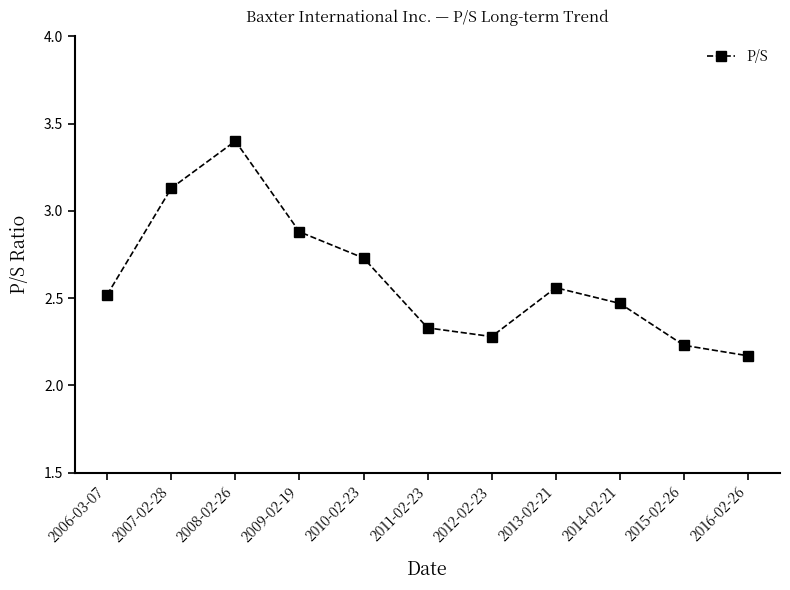

Rank the categories by value from highest to lowest.

2008-02-26, 2007-02-28, 2009-02-19, 2010-02-23, 2013-02-21, 2006-03-07, 2014-02-21, 2011-02-23, 2012-02-23, 2015-02-26, 2016-02-26